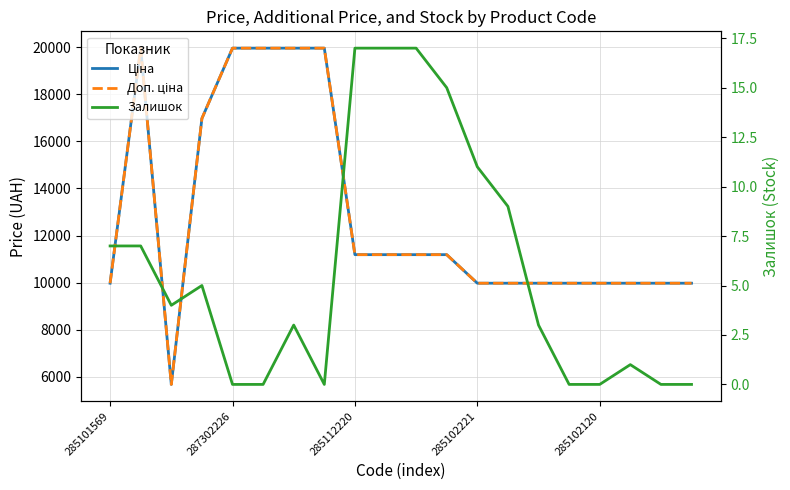

True or false: Ціна has a value of 32367.9 at 287302226.

False